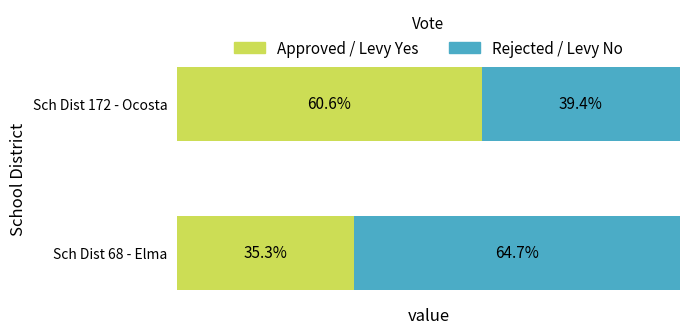

Which category has the highest value in the Approved / Levy Yes series?

Sch Dist 172 - Ocosta